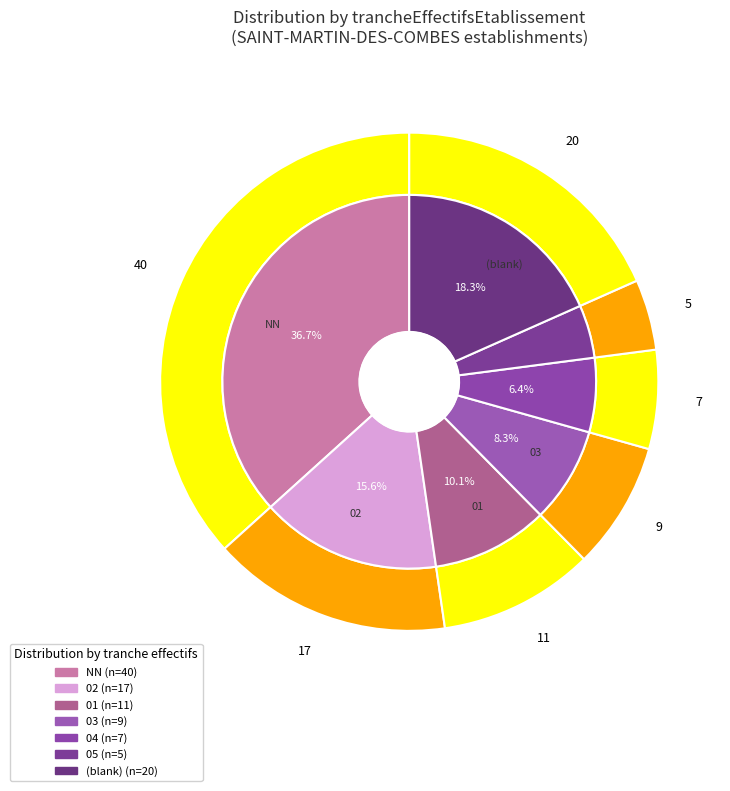

The 06 slice represents 1% of the pie. True or false?

False